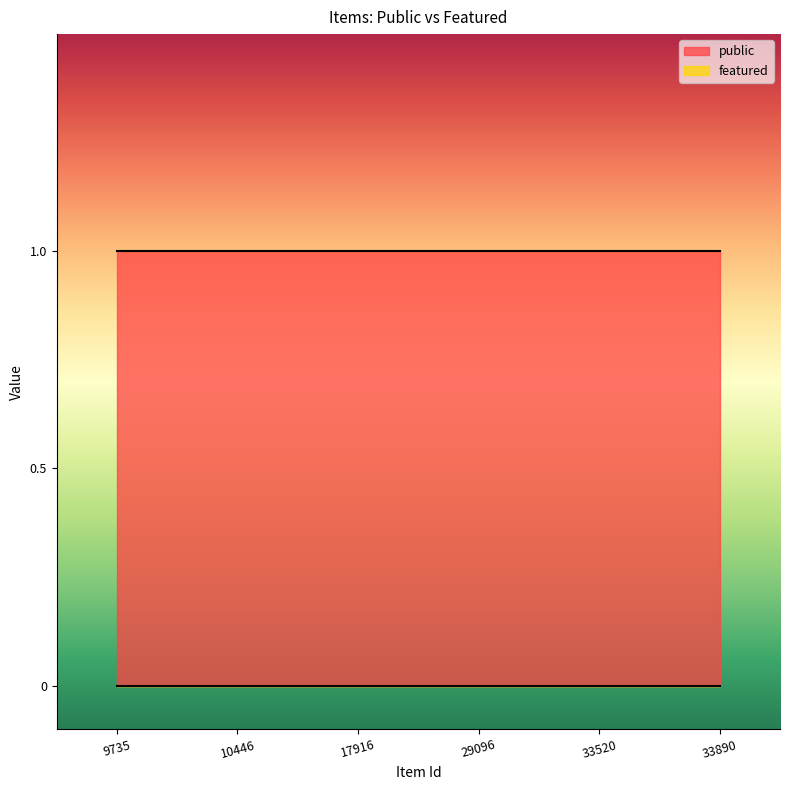

At which label is public closest to 1?

9735